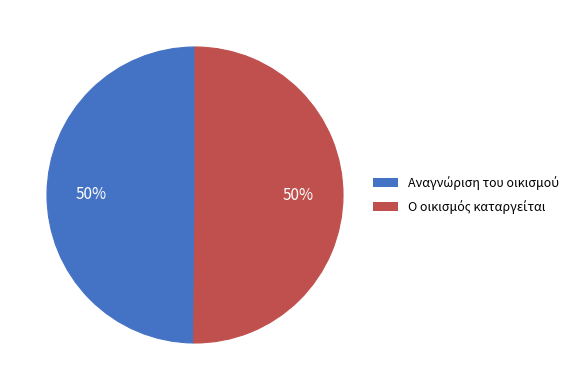

How many segments does this pie chart have?

2